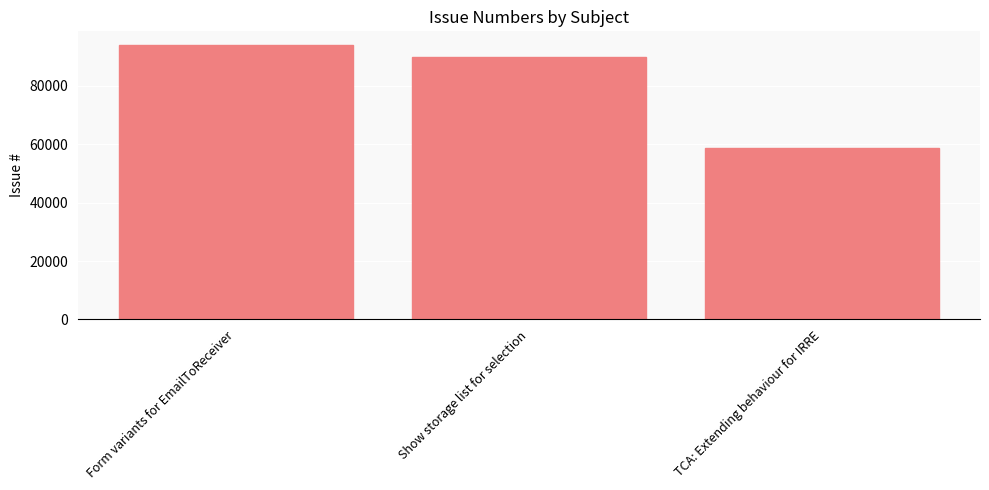

What is the difference between the values at Form variants for EmailToReceiver and Show storage list for selection?

4202